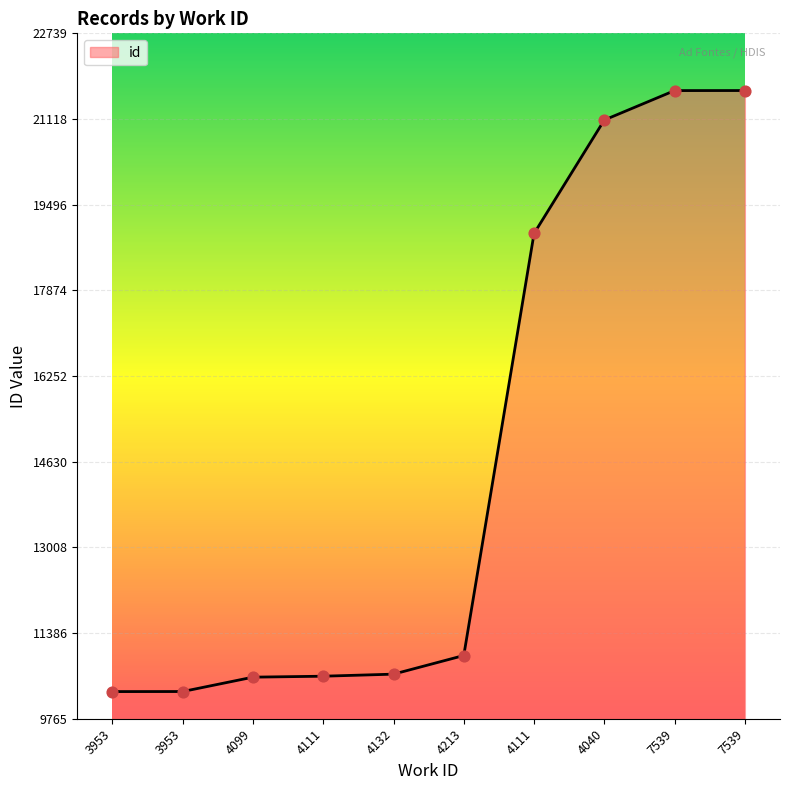

Which has a higher value, 4213 or 7539?

7539